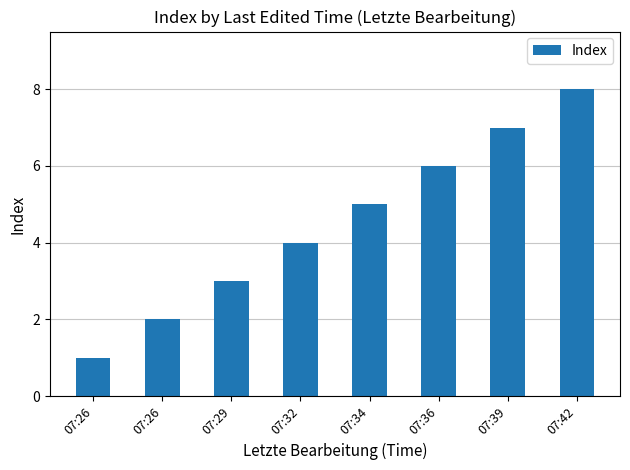

What is the change in value from 07:29 to 07:42?

+5